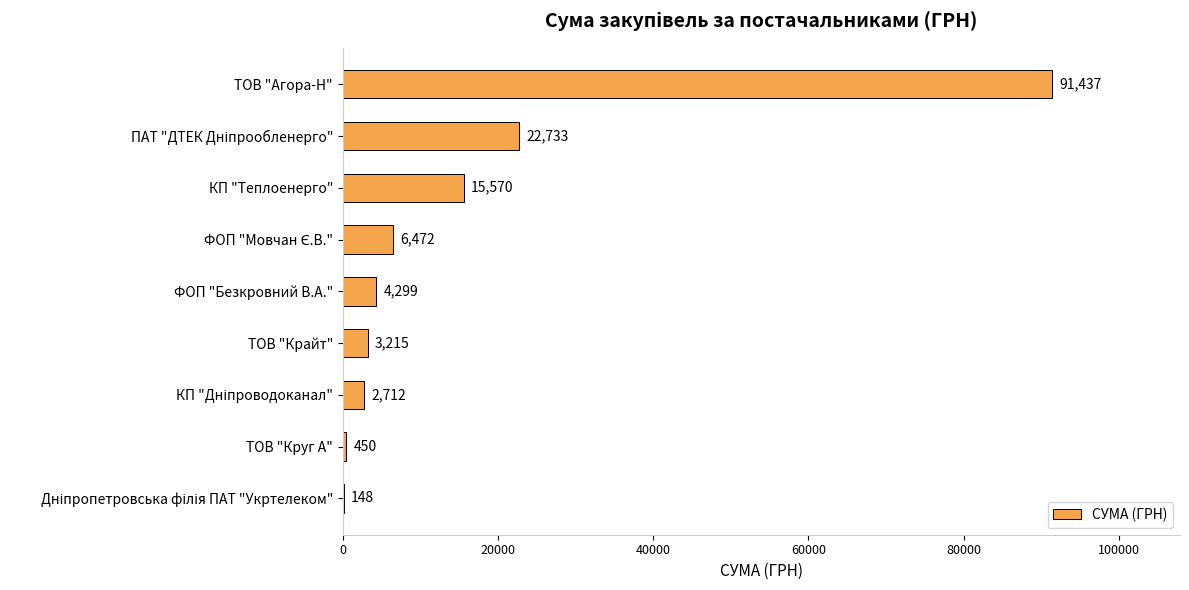

At which category does the chart reach its peak across all series?

ТОВ "Агора-Н"